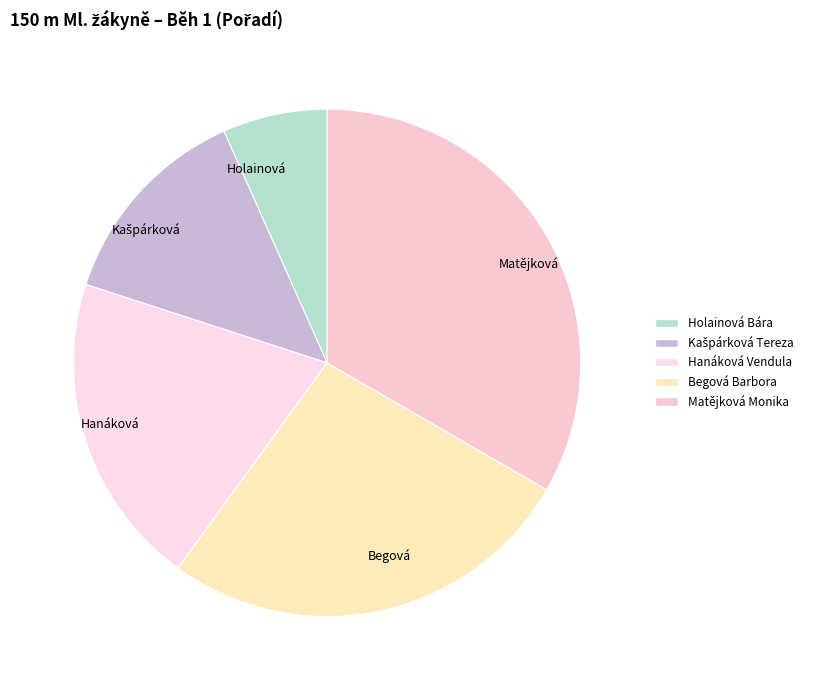

What percentage is the Hanáková Vendula slice, to the nearest percent?

20%